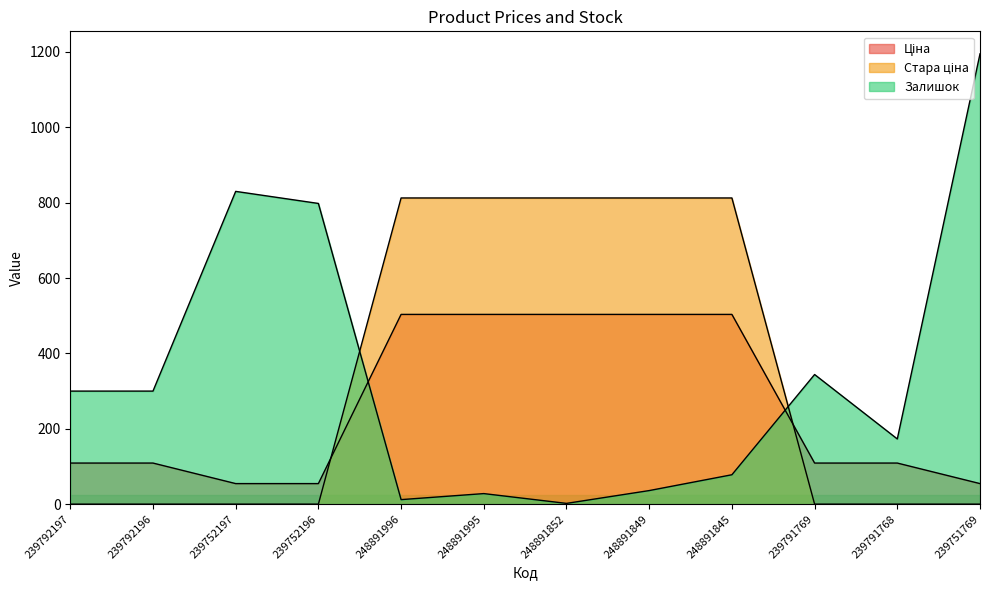

What is the average value of the Ціна series?

259.8